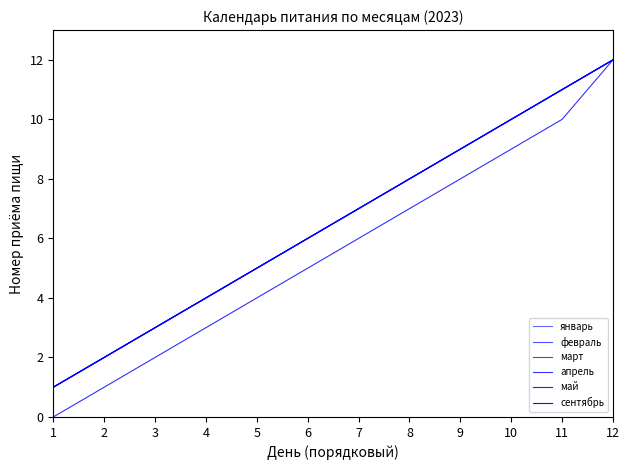

The январь series shows 12 at 12. True or false?

True